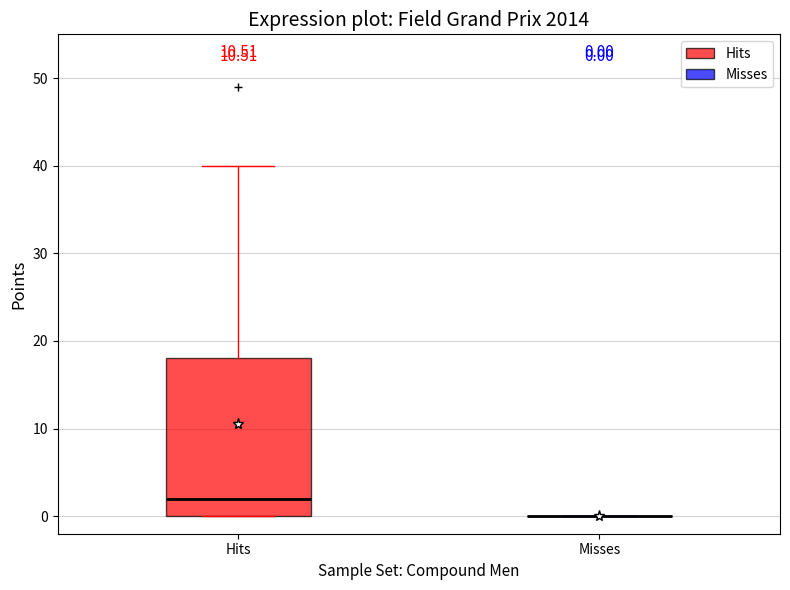

Comparing the boxes themselves (not the whiskers), which one is the tallest?

Hits